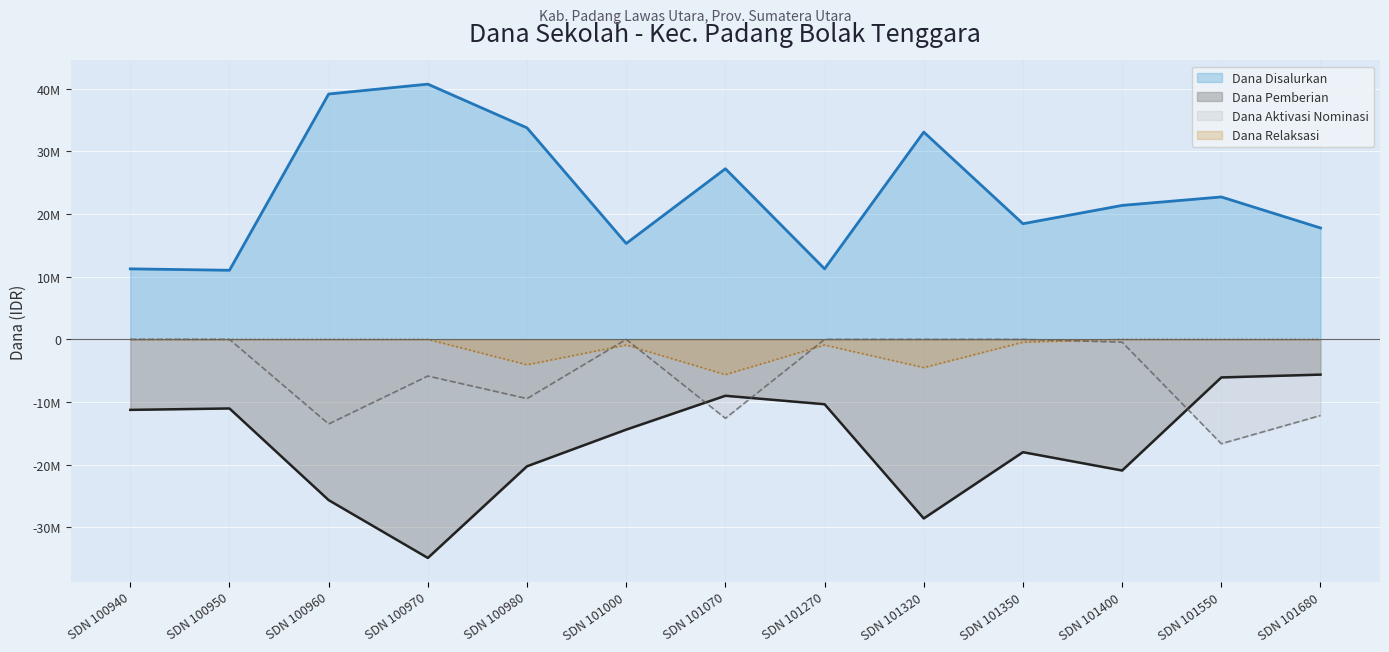

True or false: Dana Pemberian and Dana Aktivasi Nominasi cross at least once.

True